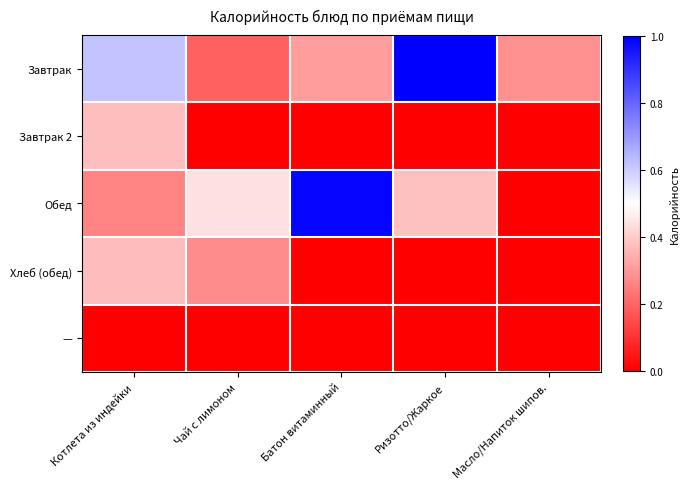

Rank the series by their maximum value, from highest to lowest.

Завтрак, Обед, Завтрак 2, Хлеб (обед), —